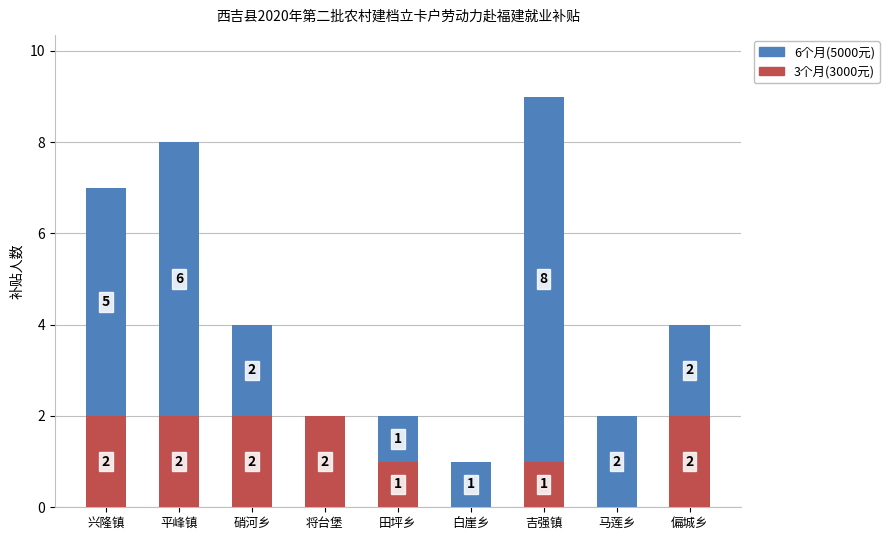

The value of 3个月(3000元) at 马莲乡 is 0. True or false?

True